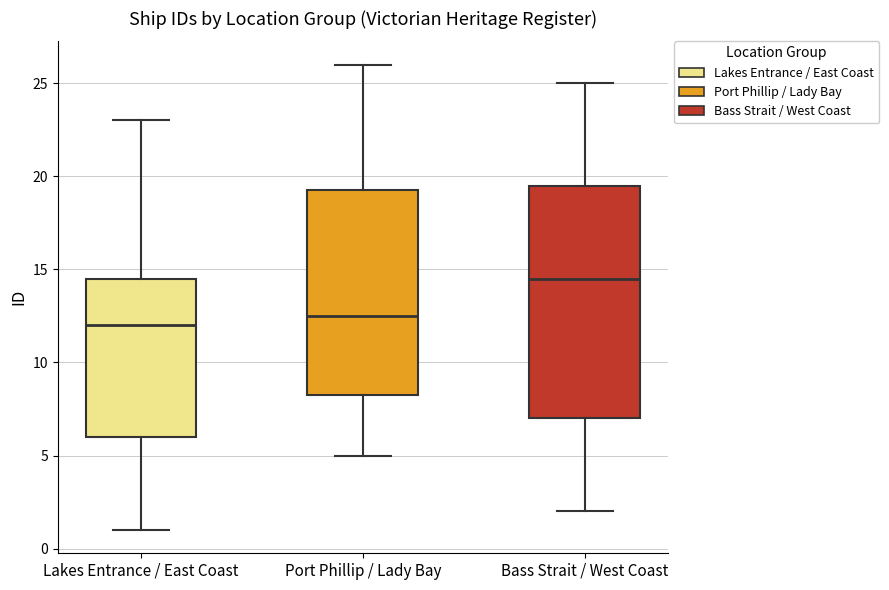

Which box is the tallest, from its lower edge to its upper edge?

Bass Strait / West Coast